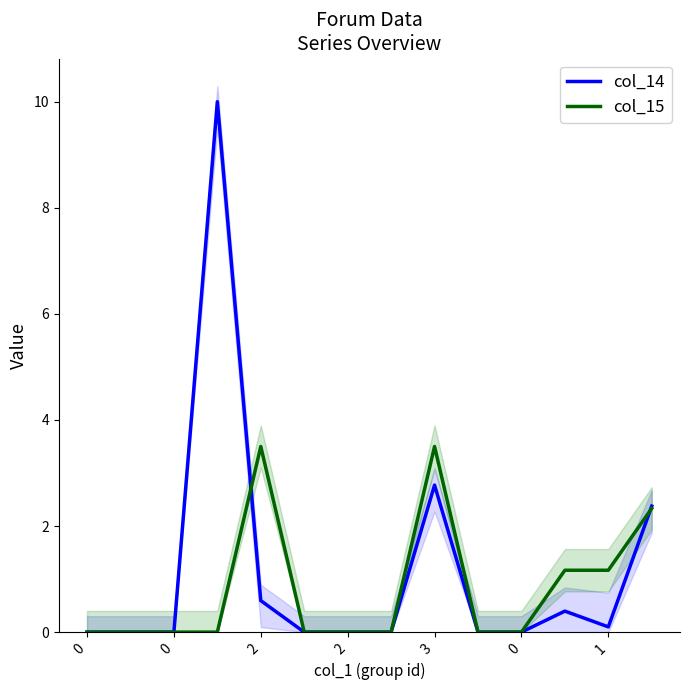

In col_14, how many points are higher than both neighbors (excluding endpoints)?

3